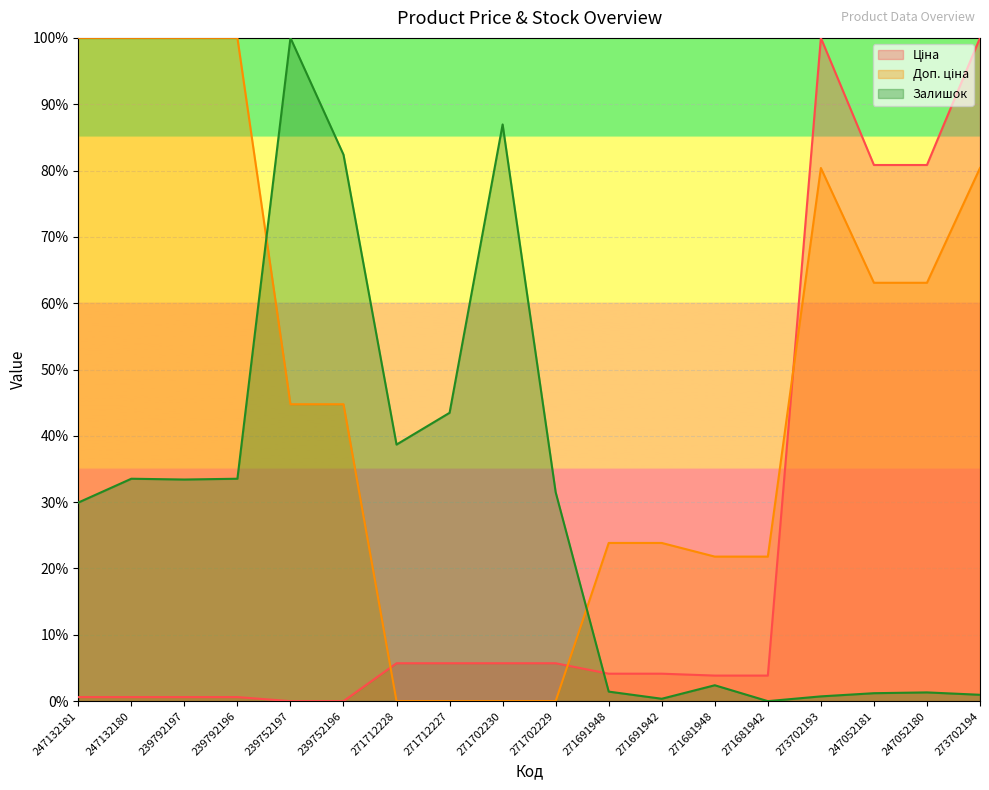

Does the chart display data point markers on the line(s)?

No